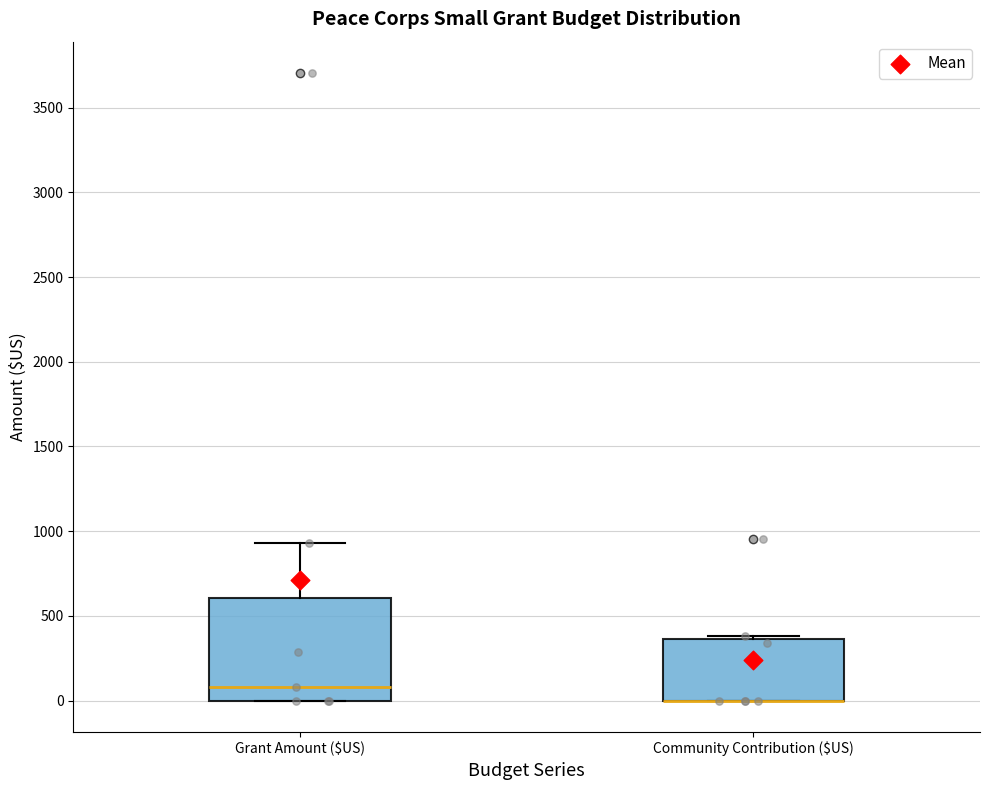

Reading left to right, read every box against the y-axis: the position of its median line, the range the box covers, and the ends of its whiskers. The values are not printed on the chart, so give them approximately, as read against the axis.

Grant Amount ($US): median 100, box 0 to 600, whiskers 0 to 950
Community Contribution ($US): median 0 (drawn on the box's lower edge), box 0 to 350, whiskers 0 to 400